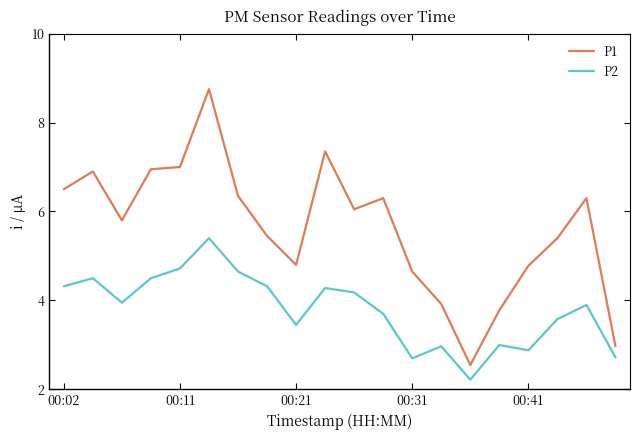

Which series has the largest total across all categories?

P1